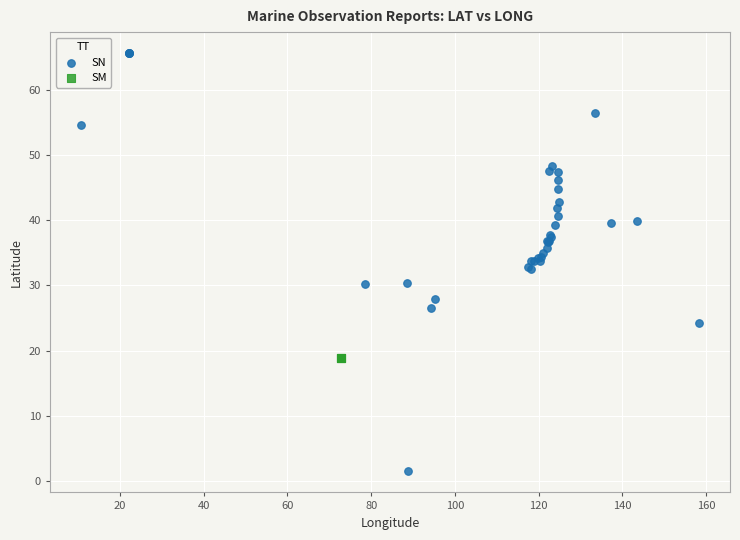

Which series reaches the maximum Y coordinate?

SN